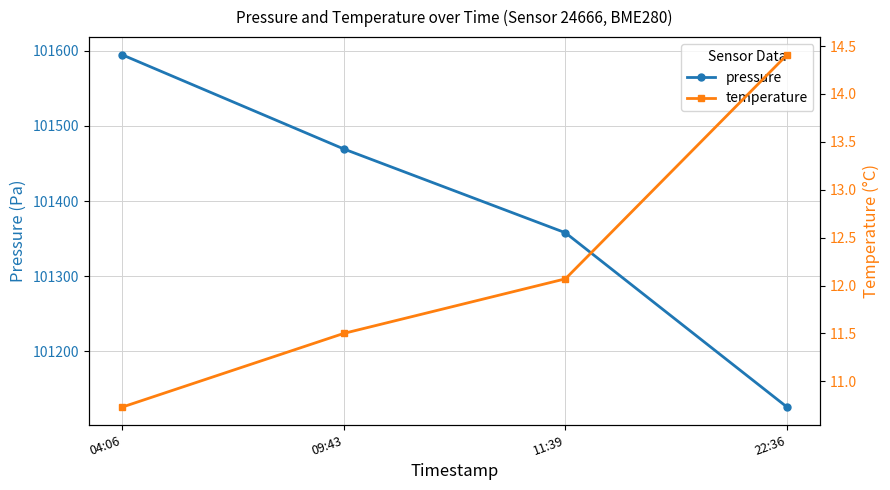

Reading left to right, extract all data points from this chart.

pressure: 04:06=101594.8	09:43=101469.4	11:39=101357.9	22:36=101125.9
temperature: 04:06=10.7	09:43=11.5	11:39=12.1	22:36=14.4